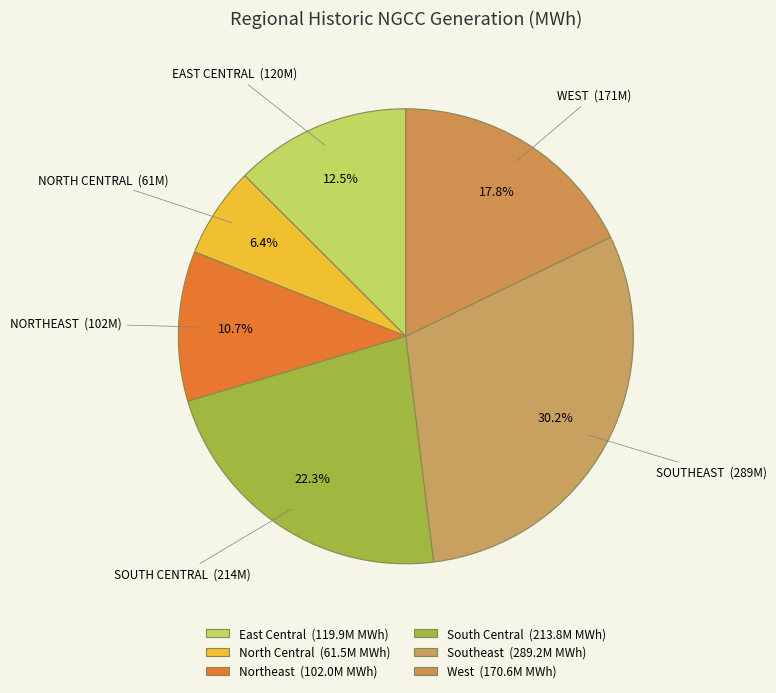

How many slices are in this pie chart?

6